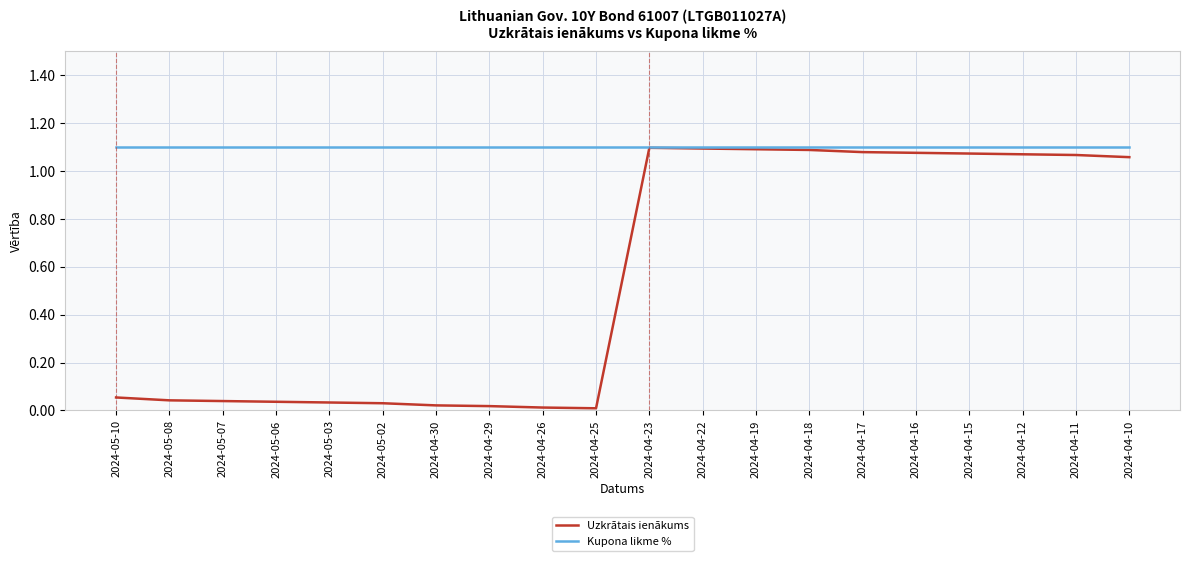

True or false: Kupona likme % has a value of 0.7 at 2024-04-10.

False